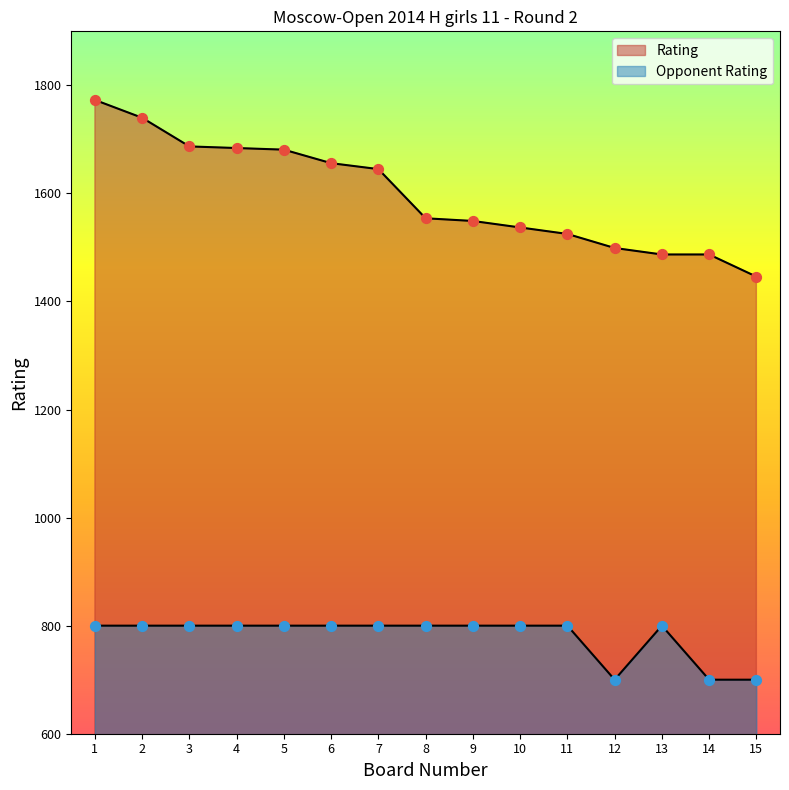

Is the value of Opponent Rating at 3 greater than the value of Rating at 1?

No